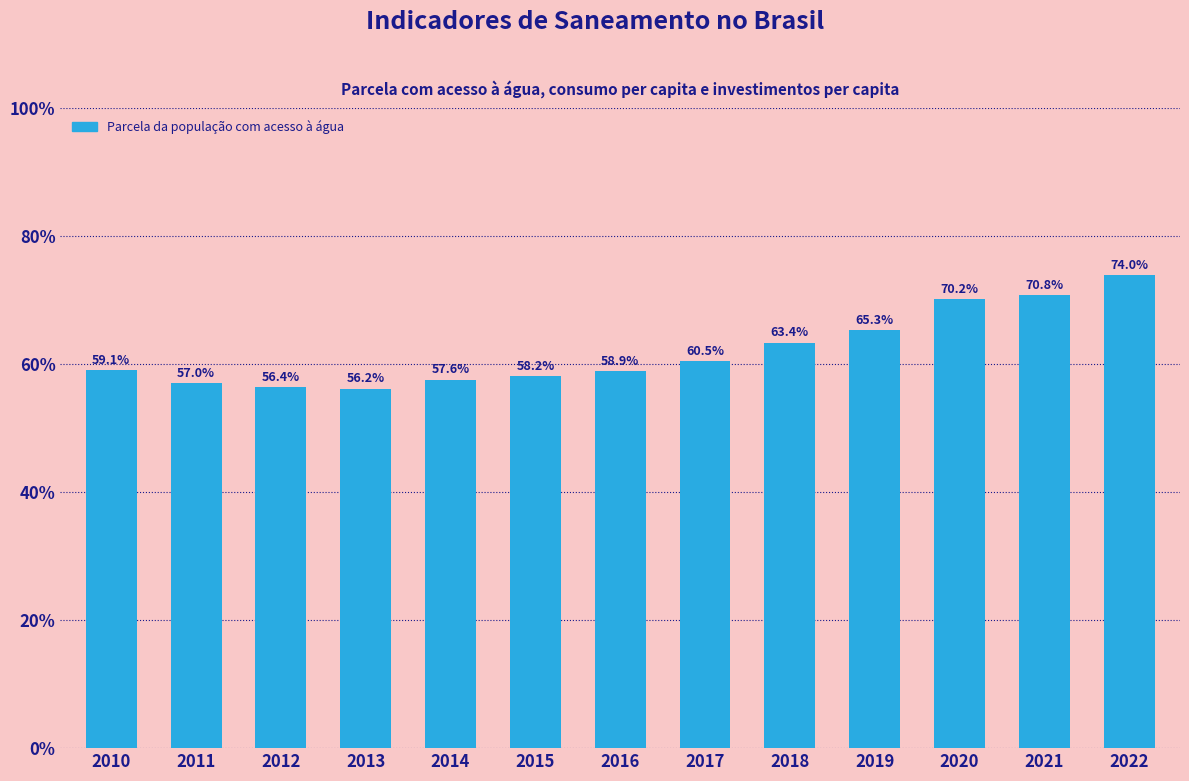

Count the number of values greater than 59.

7